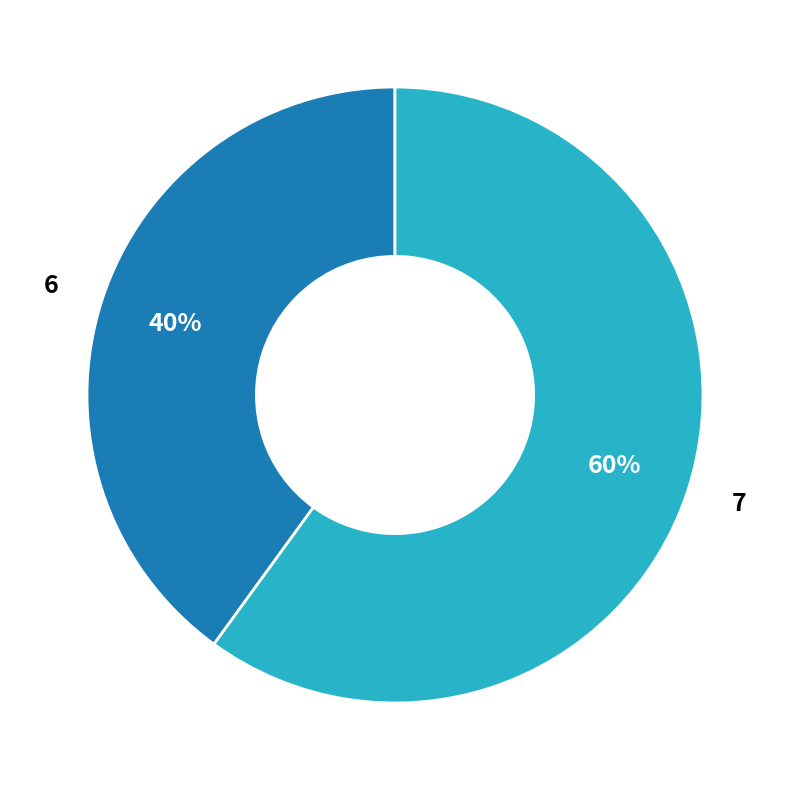

Is the sum of 6 and 7 greater than half?

Yes